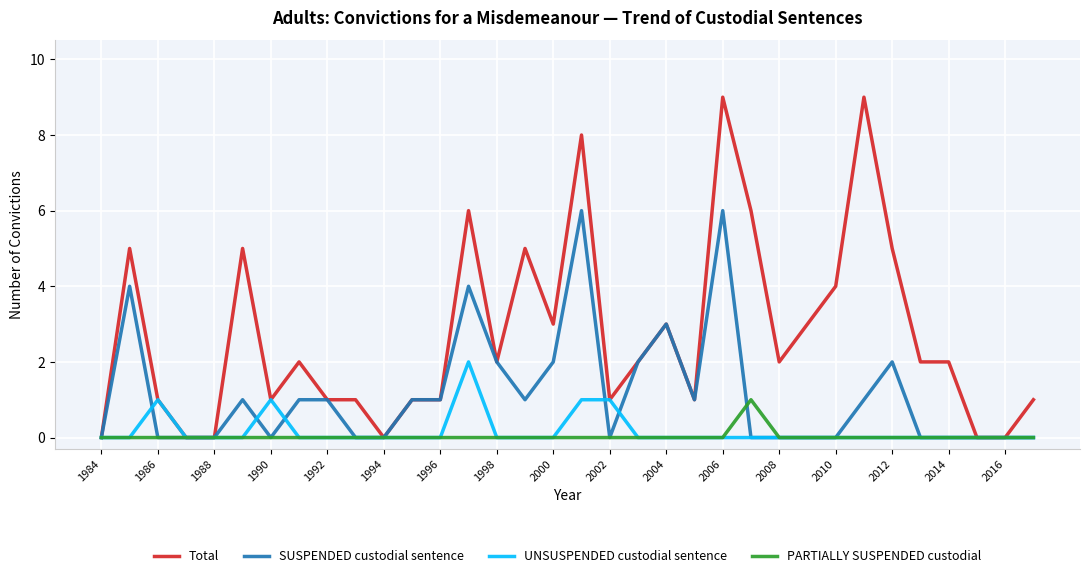

What is the maximum value shown in the chart?

9